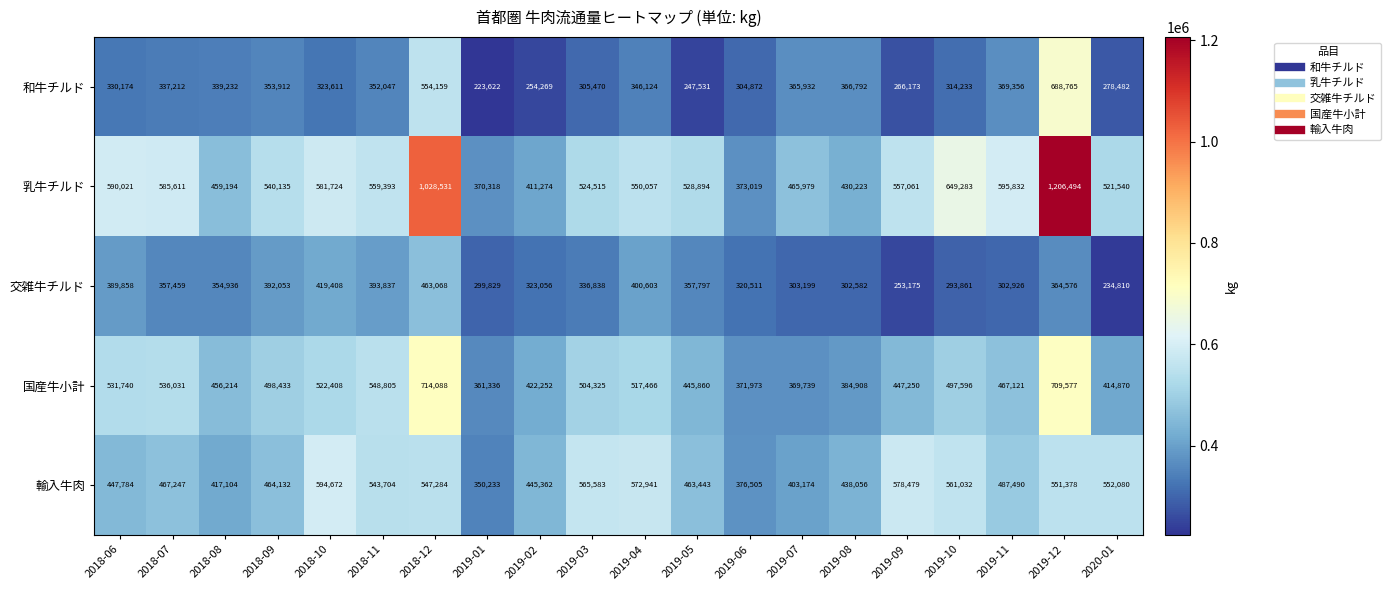

The value of 国産牛小計 at 2019-11 is 751311. True or false?

False